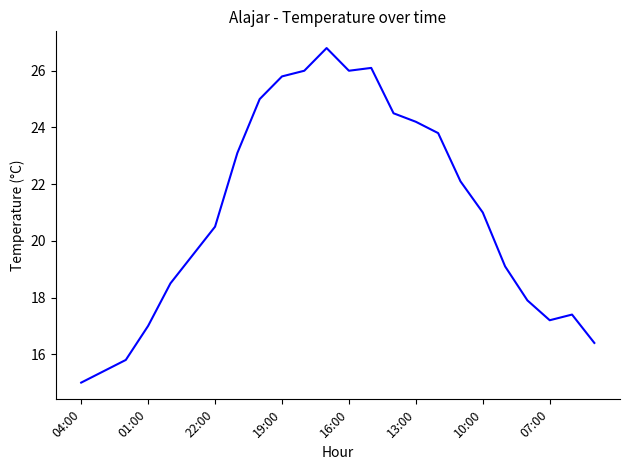

What is the difference between the maximum and minimum values?

11.8